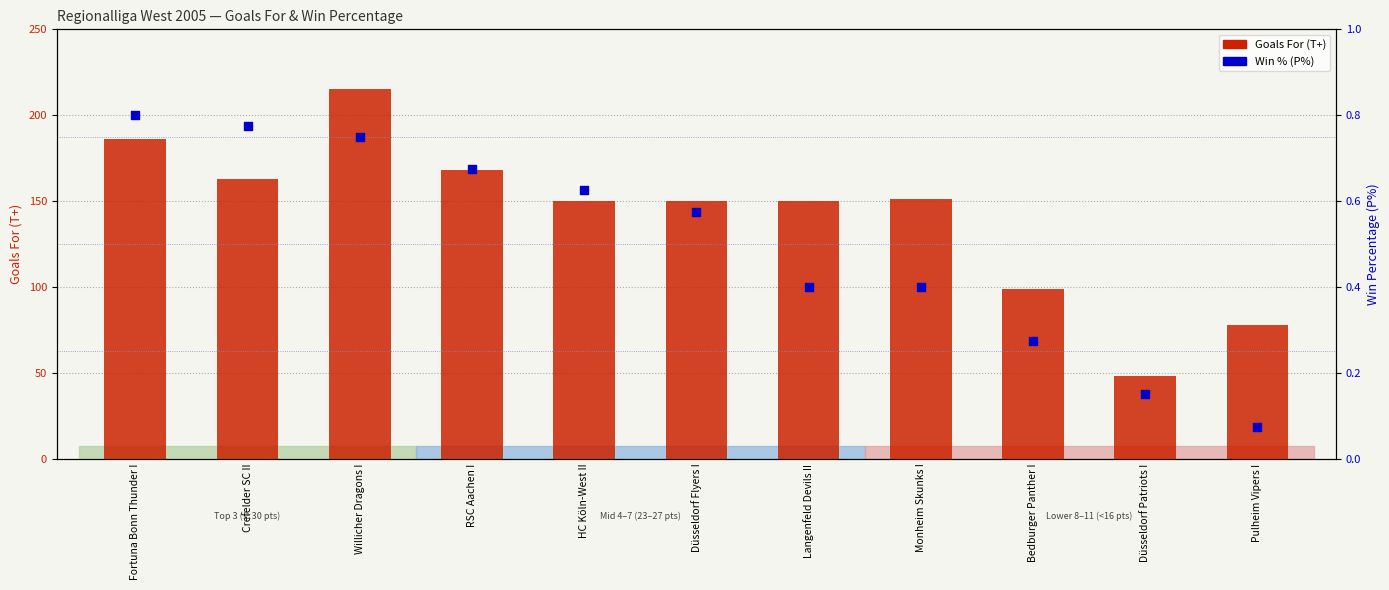

Is the value of Win % (P%) at RSC Aachen I greater than the value of Goals For (T+) at Fortuna Bonn Thunder I?

No